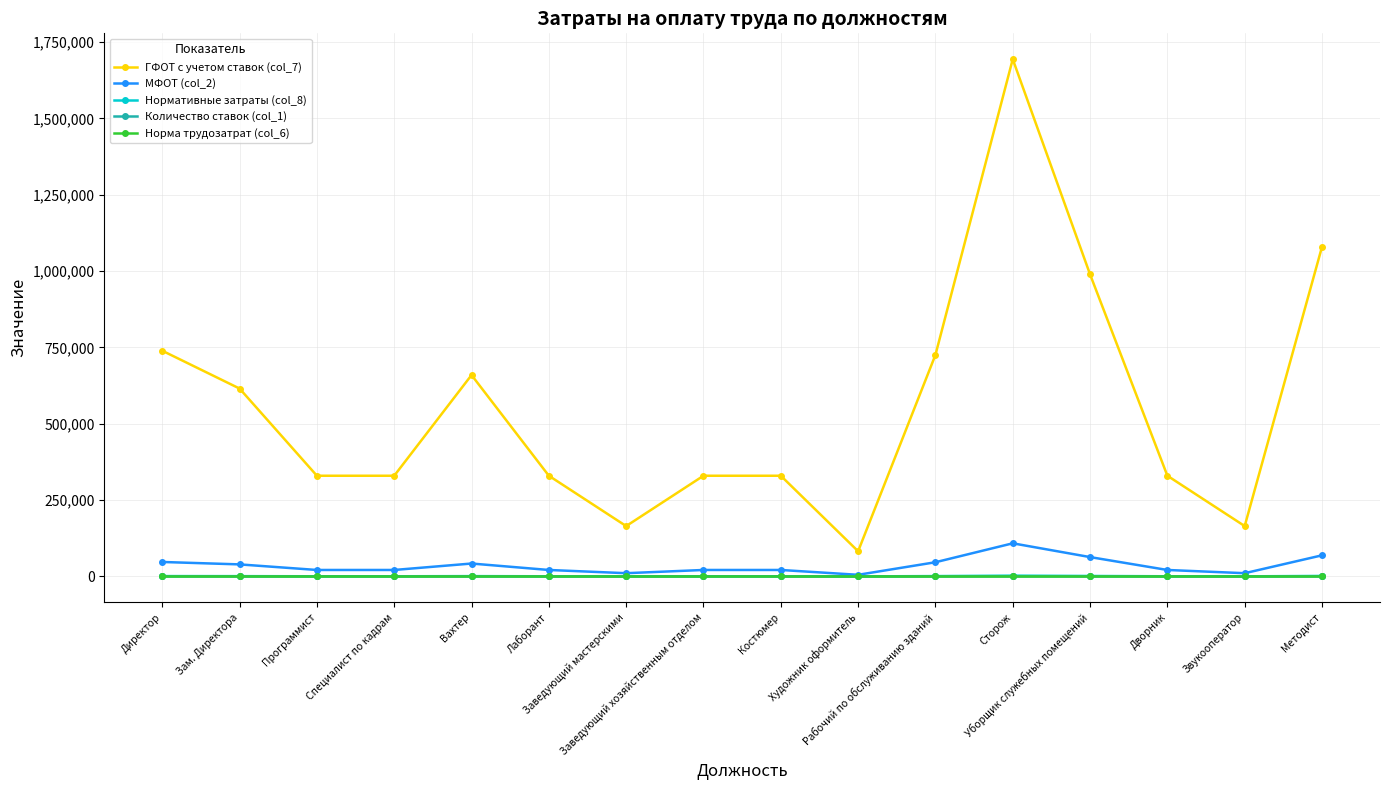

At how many categories does at least one series exceed 593381?

7